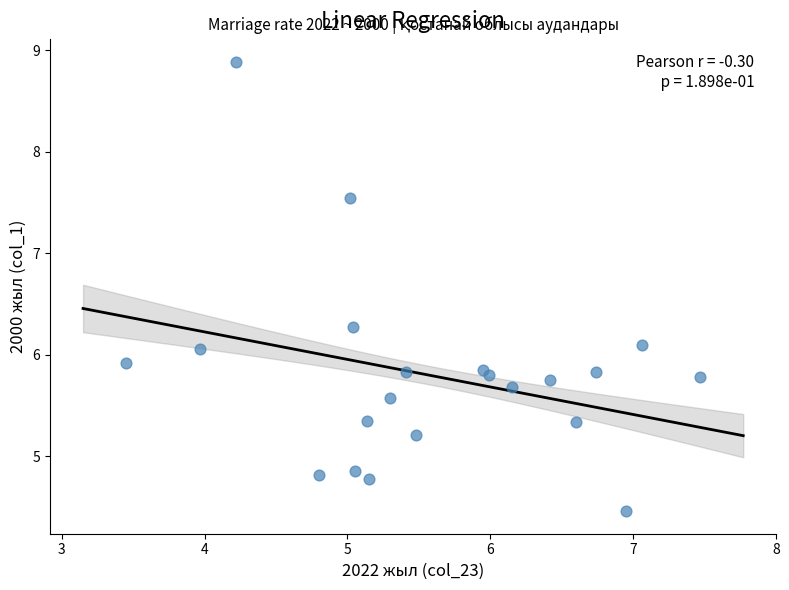

What is the range of Y values (max minus min)?

4.4